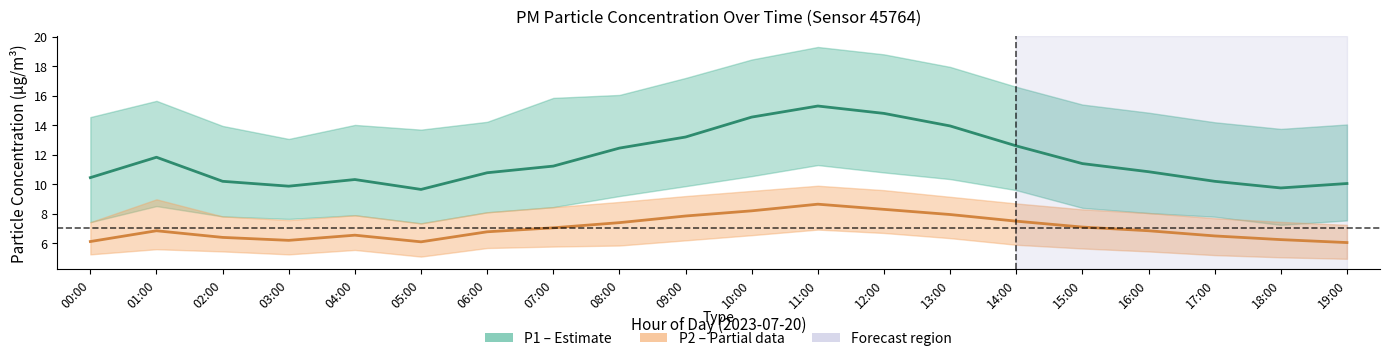

What is the greatest value displayed?

15.3